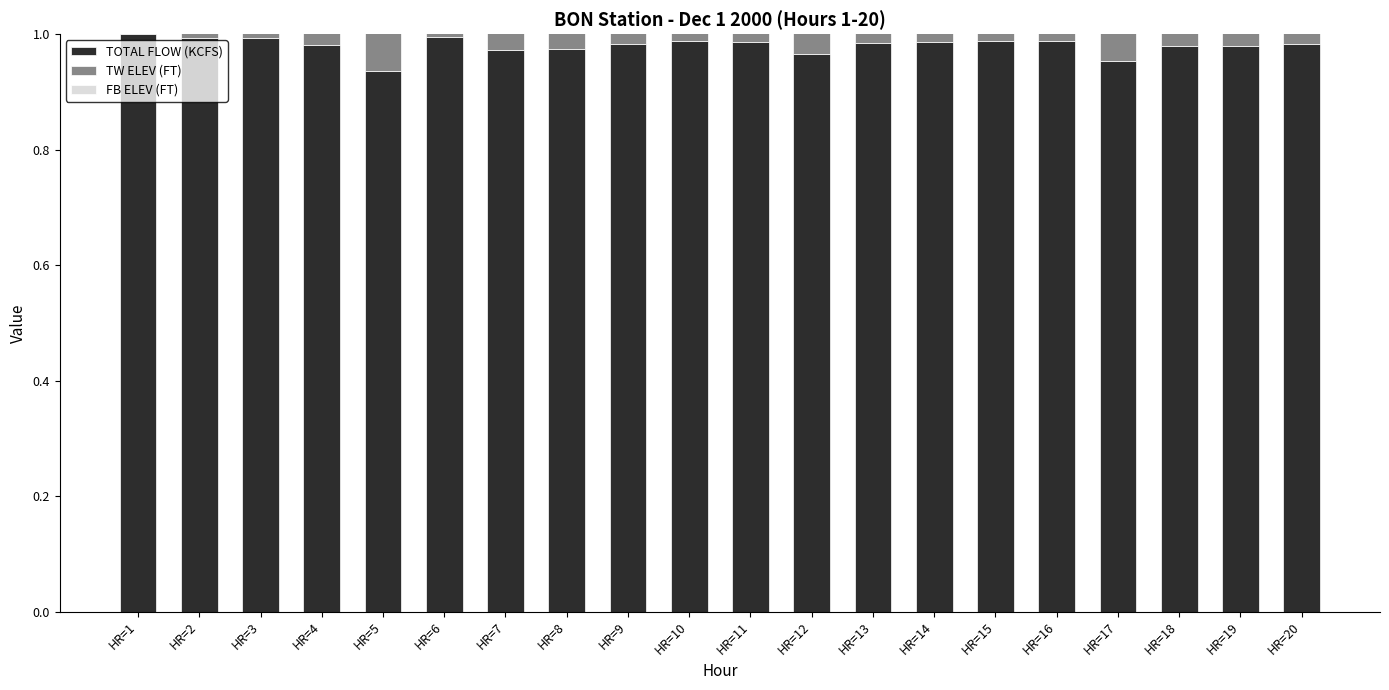

True or false: FB ELEV (FT) has a value of 0.6 at HR=2.

True